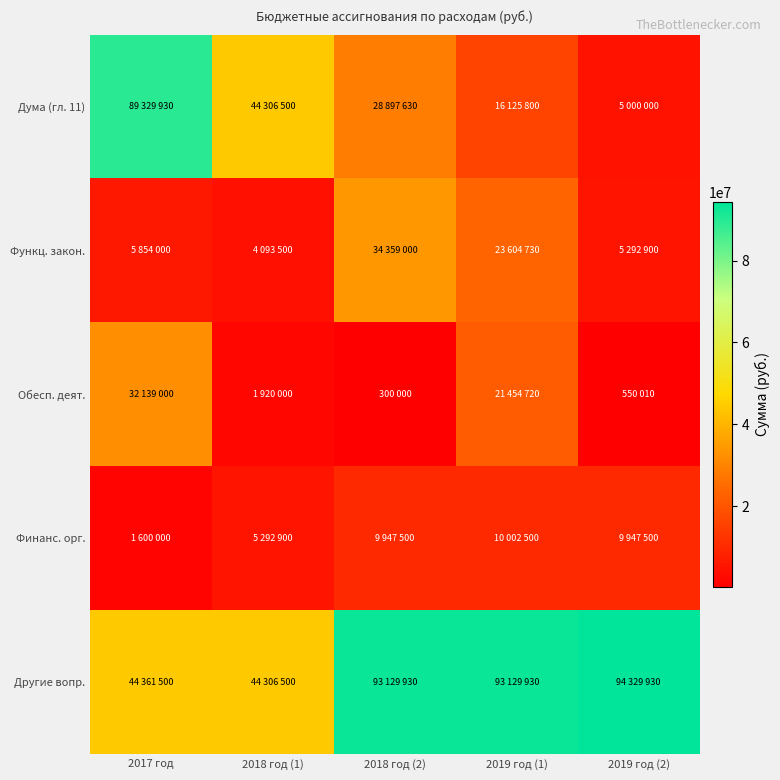

Reading left to right, transcribe all the data shown in this chart.

Дума (гл. 11): 2017 год=89329930	2018 год (1)=44306500	2018 год (2)=28897630	2019 год (1)=16125800	2019 год (2)=5000000
Функц. закон.: 2017 год=5854000	2018 год (1)=4093500	2018 год (2)=34359000	2019 год (1)=23604730	2019 год (2)=5292900
Обесп. деят.: 2017 год=32139000	2018 год (1)=1920000	2018 год (2)=300000	2019 год (1)=21454720	2019 год (2)=550010
Финанс. орг.: 2017 год=1600000	2018 год (1)=5292900	2018 год (2)=9947500	2019 год (1)=10002500	2019 год (2)=9947500
Другие вопр.: 2017 год=44361500	2018 год (1)=44306500	2018 год (2)=93129930	2019 год (1)=93129930	2019 год (2)=94329930